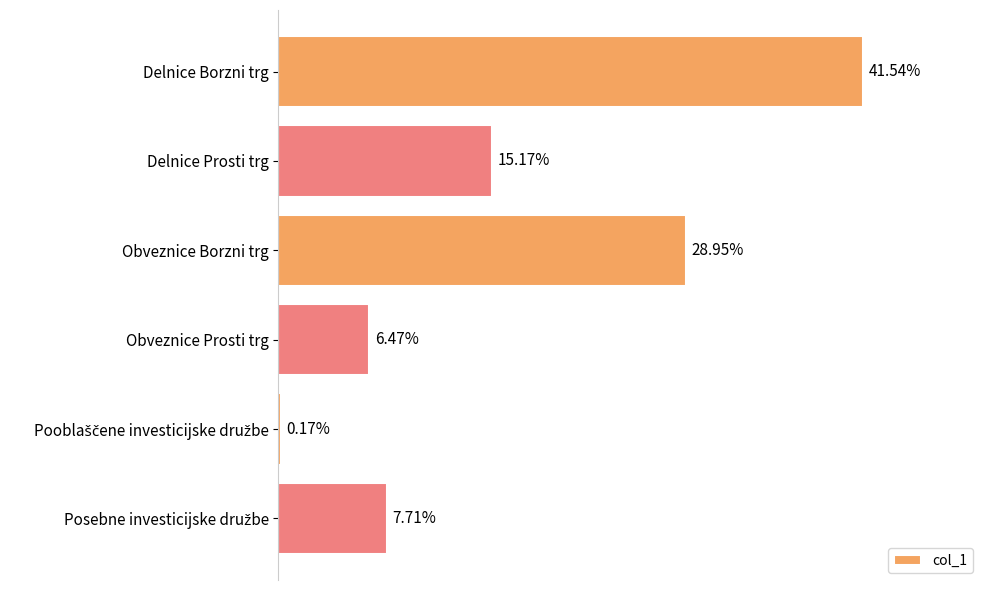

Where is the data nearest to the value 20?

Delnice Prosti trg